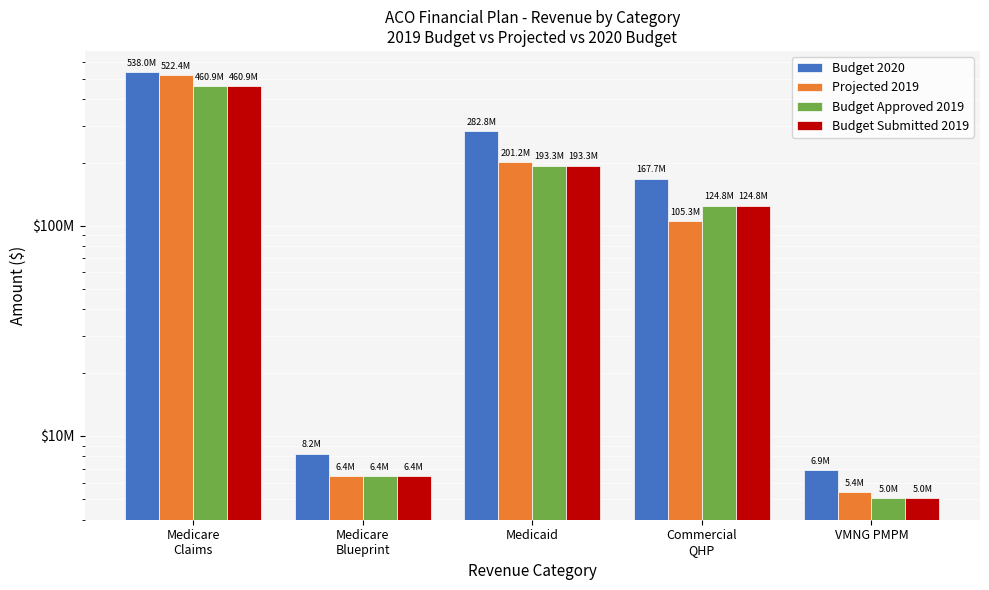

Which series has the largest range (max minus min)?

Budget 2020